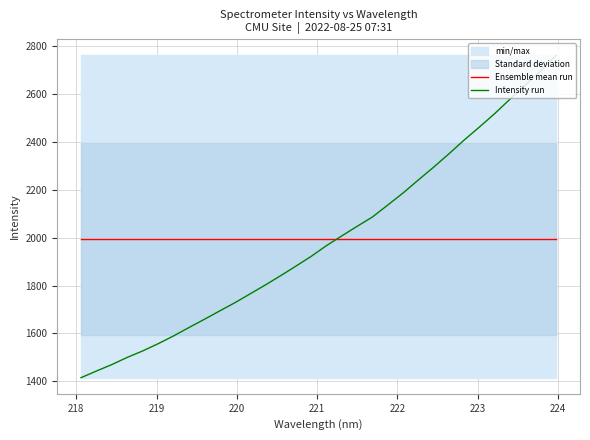

What is the highest value of the Ensemble mean run series?

1993.8